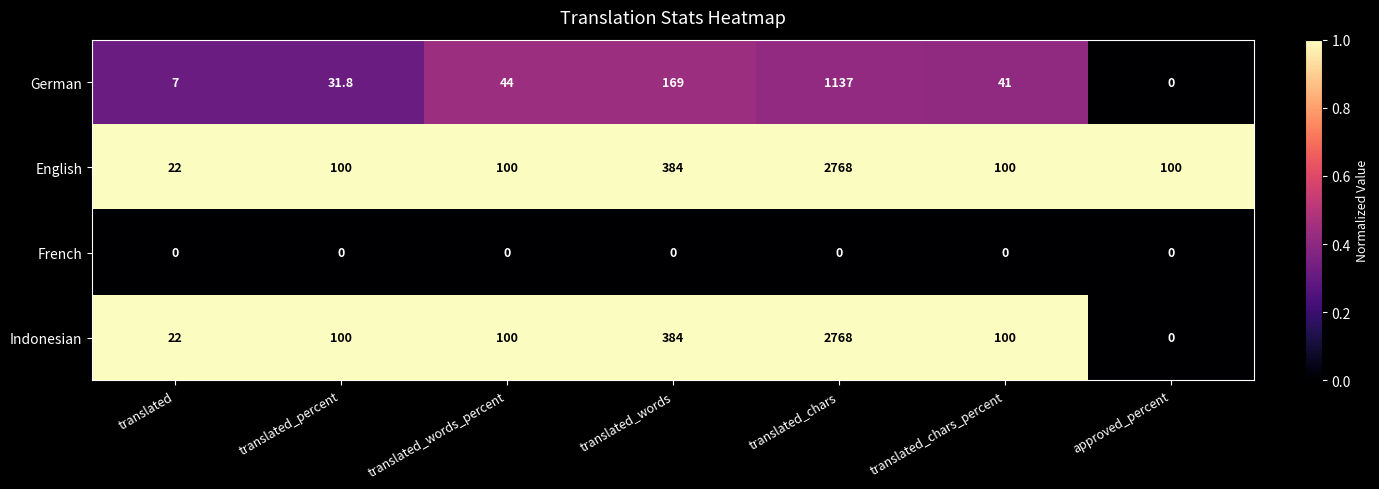

Reading left to right, what are all the values shown in this chart?

German: translated=7.0	translated_percent=31.8	translated_words_percent=44.0	translated_words=169.0	translated_chars=1137.0	translated_chars_percent=41.0	approved_percent=0.0
English: translated=22.0	translated_percent=100.0	translated_words_percent=100.0	translated_words=384.0	translated_chars=2768.0	translated_chars_percent=100.0	approved_percent=100.0
French: translated=0.0	translated_percent=0.0	translated_words_percent=0.0	translated_words=0.0	translated_chars=0.0	translated_chars_percent=0.0	approved_percent=0.0
Indonesian: translated=22.0	translated_percent=100.0	translated_words_percent=100.0	translated_words=384.0	translated_chars=2768.0	translated_chars_percent=100.0	approved_percent=0.0